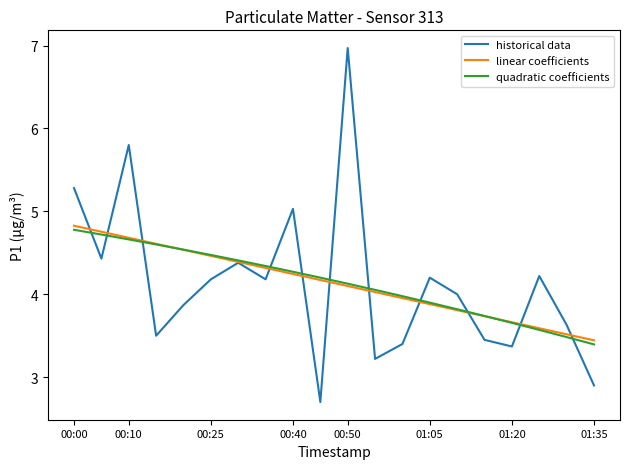

Which series has the largest range (max minus min)?

historical data